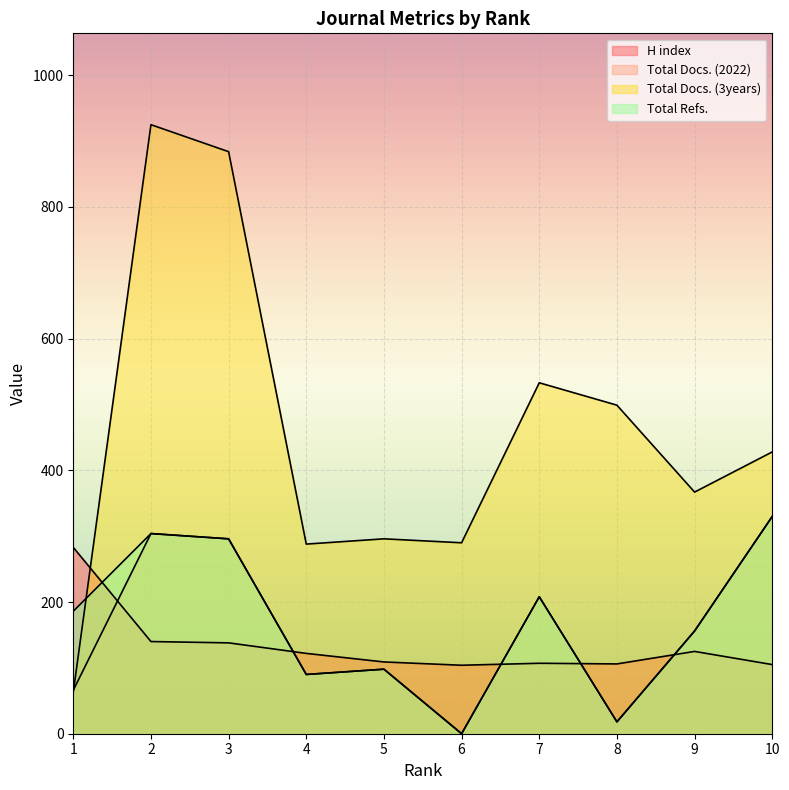

Where do Total Docs. (2022) and H index first cross each other?

1 and 2